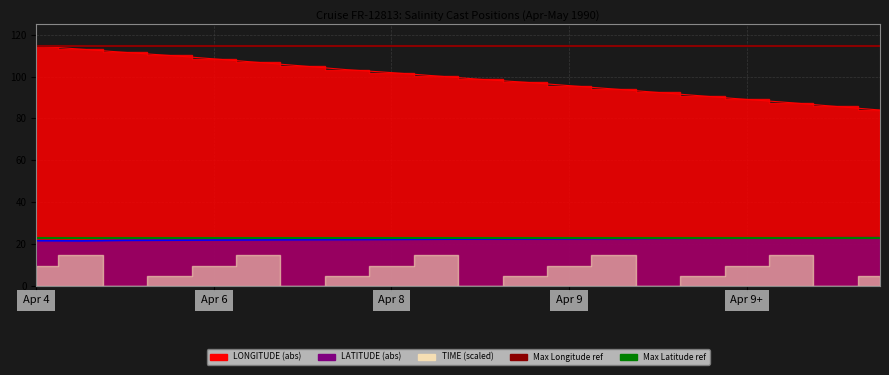

What is the maximum value shown in the chart?

114.7